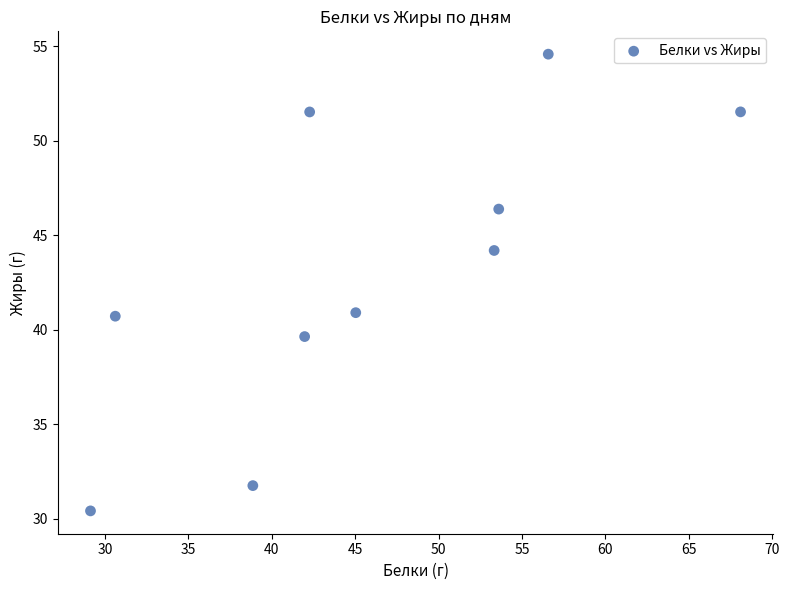

What is the average Y value?

43.2